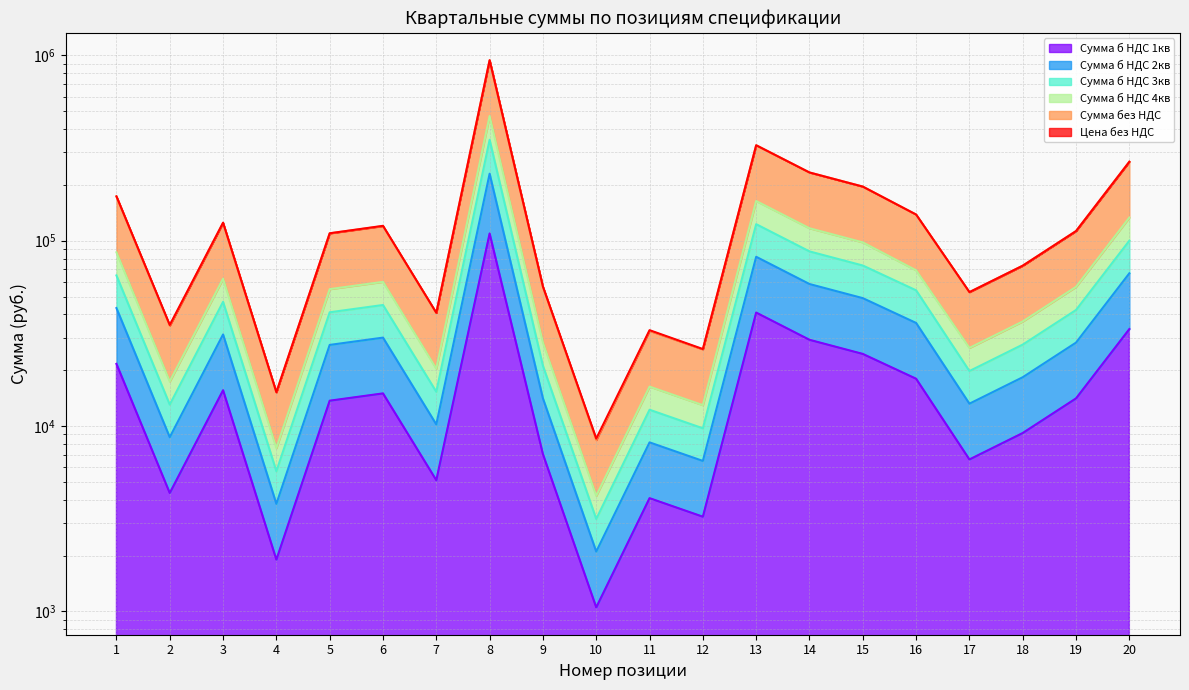

Read the Сумма без НДС value at 18, to the nearest 50.

27500